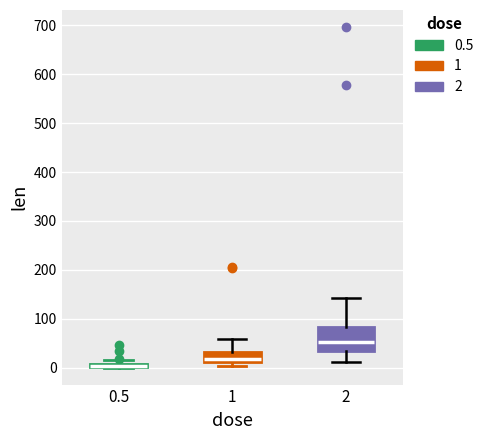

Where does the lower whisker of the box at x = 2 end on the y-axis? The values are not printed on the chart, so give them approximately, as read against the axis.

10